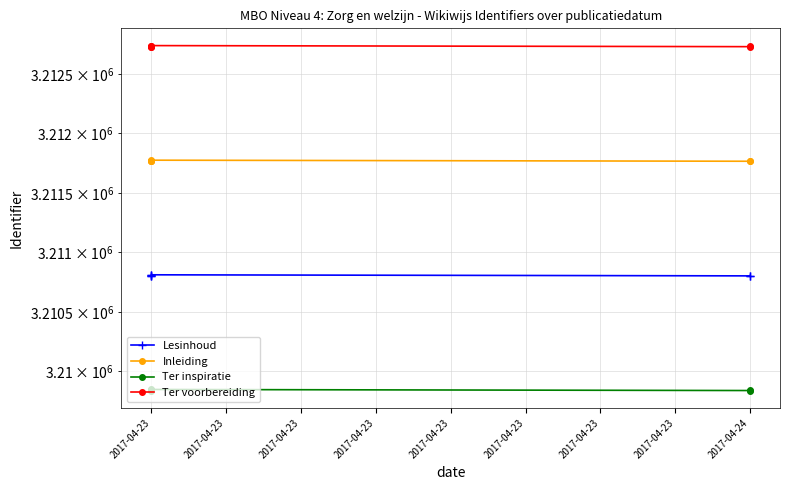

Is the value of Ter voorbereiding at 2017-04-23 greater than the value of Ter inspiratie at 2017-04-23?

Yes